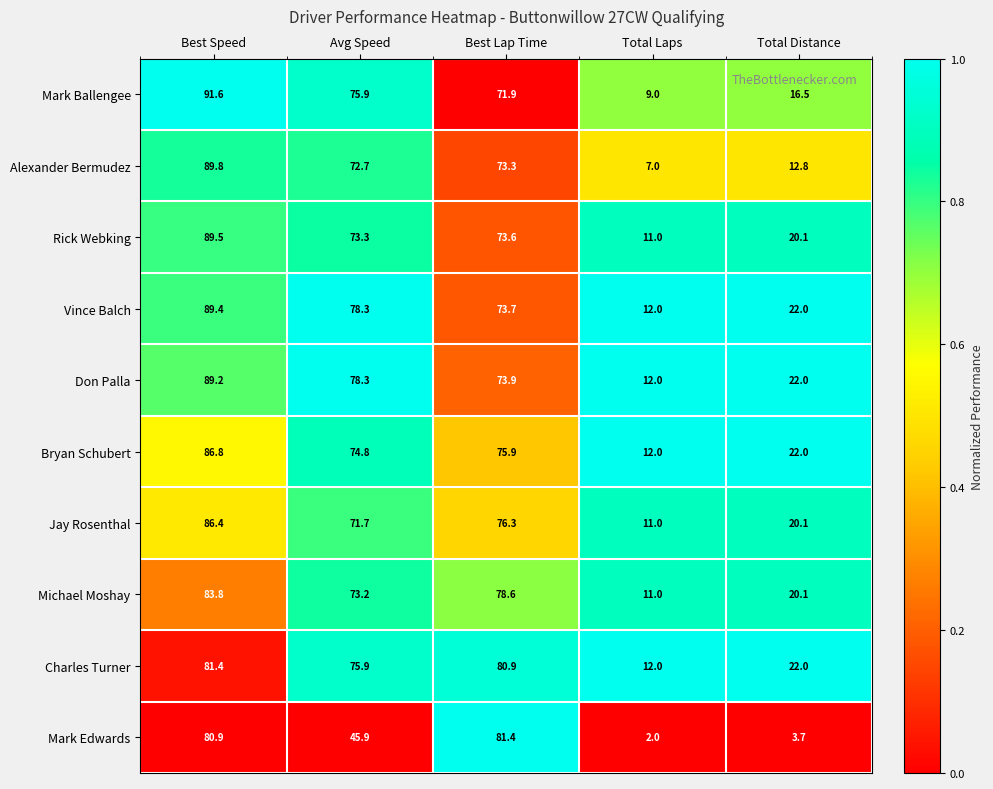

How many series are shown in this chart?

10